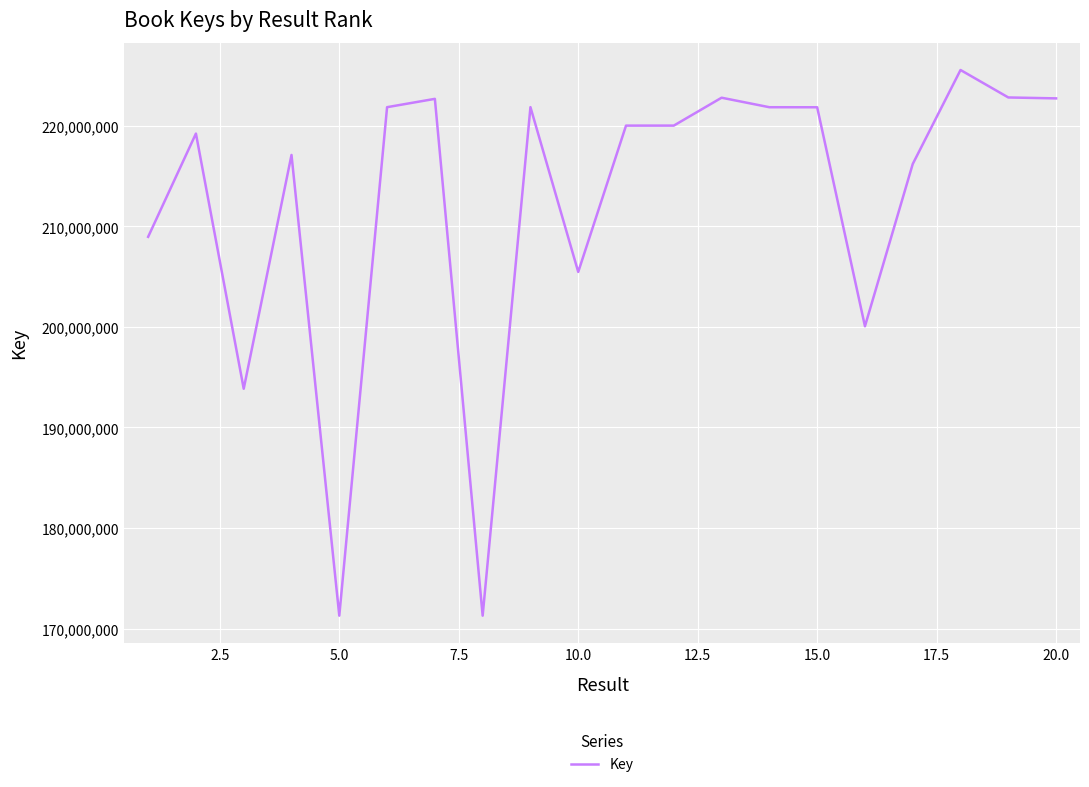

What is the difference between the maximum and minimum values?

54269121